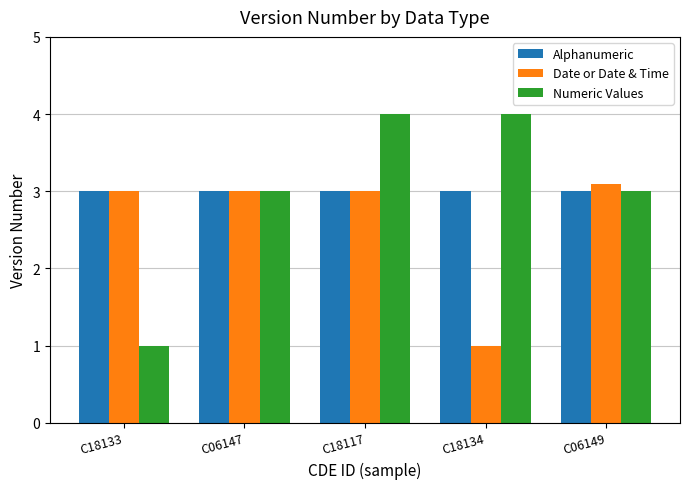

What is the spread (max minus min) of values at C18117?

1.0